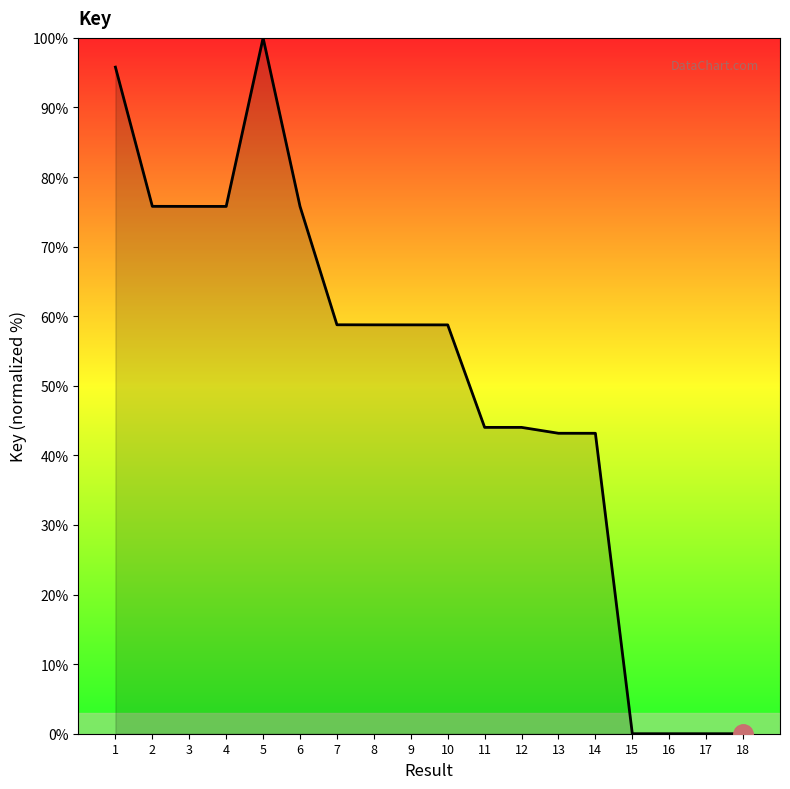

True or false: the data shows 0.0 at 15.

True